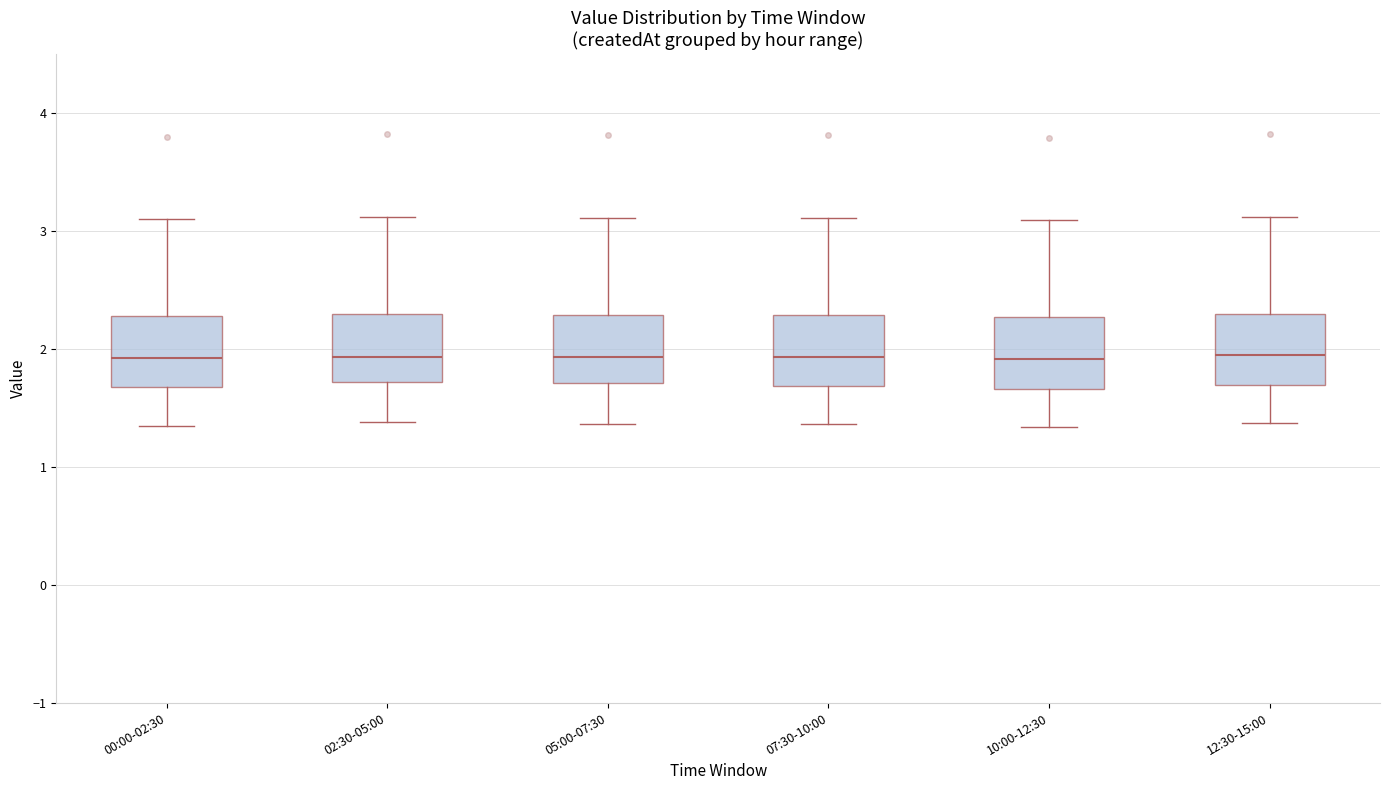

Reading left to right, read every box against the y-axis: the position of its median line, the range the box covers, and the ends of its whiskers. The values are not printed on the chart, so give them approximately, as read against the axis.

00:00-02:30: median 1.9, box 1.7 to 2.3, whiskers 1.4 to 3.1
02:30-05:00: median 1.9, box 1.7 to 2.3, whiskers 1.4 to 3.1
05:00-07:30: median 1.9, box 1.7 to 2.3, whiskers 1.4 to 3.1
07:30-10:00: median 1.9, box 1.7 to 2.3, whiskers 1.4 to 3.1
10:00-12:30: median 1.9, box 1.7 to 2.3, whiskers 1.3 to 3.1
12:30-15:00: median 1.9, box 1.7 to 2.3, whiskers 1.4 to 3.1